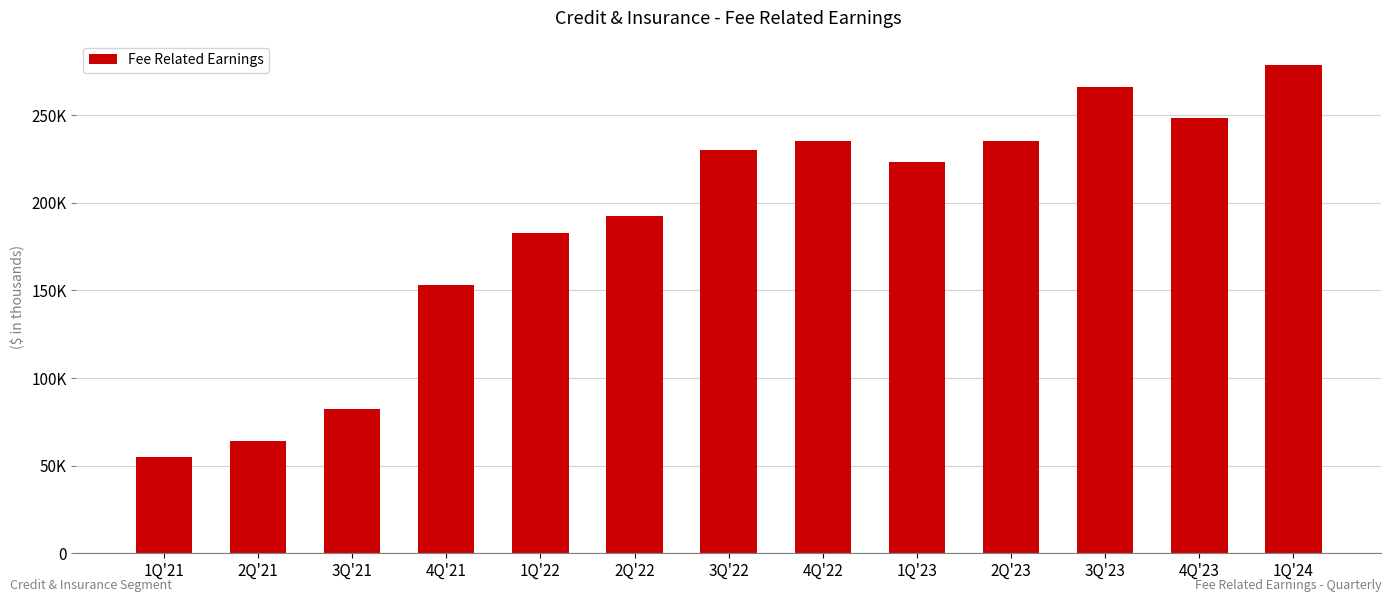

The value at 1Q'23 is 123818. True or false?

False